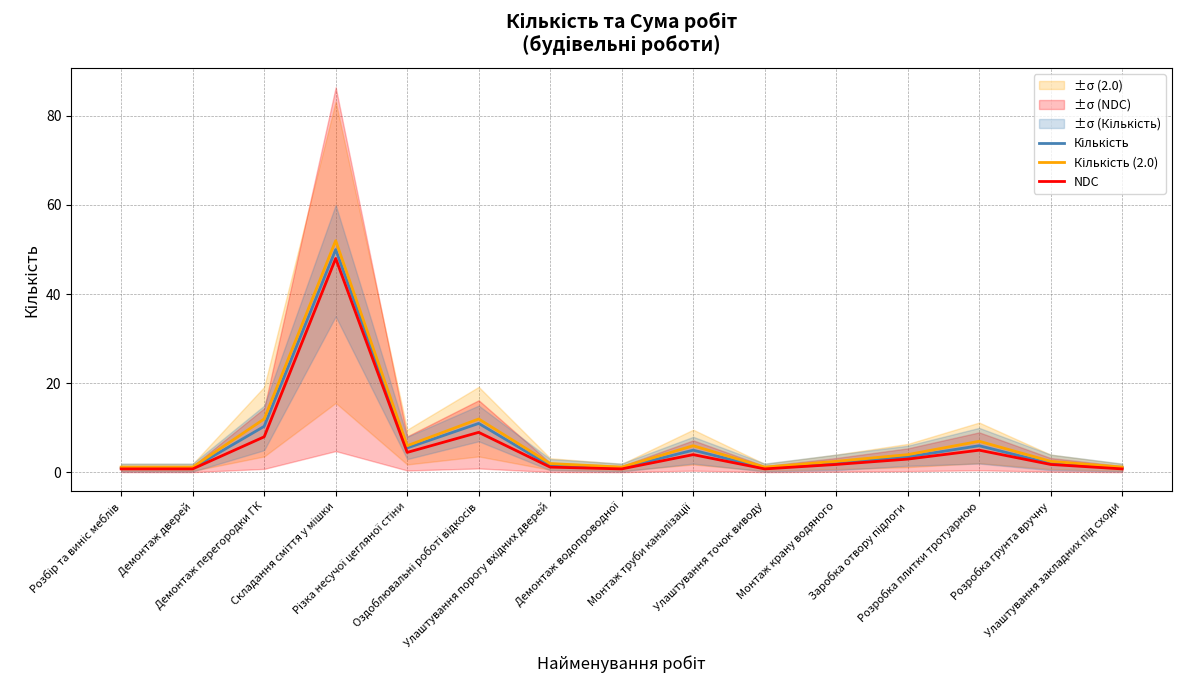

Where is Кількість (2.0) nearest to the value 26?

Демонтаж перегородки ГК